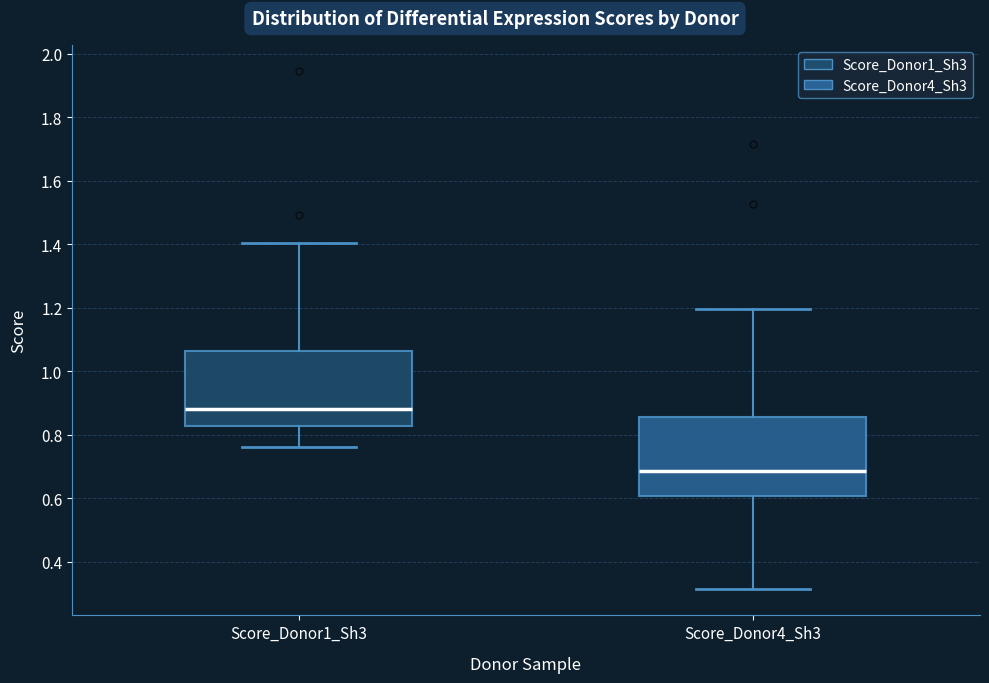

Reading left to right, transcribe this box plot: for each box, give where its median line is, the range the box spans, and where its two whiskers end, as read against the y-axis. The values are not printed on the chart, so give them approximately, as read against the axis.

Score_Donor1_Sh3: median 0.88, box 0.82 to 1.06, whiskers 0.76 to 1.40
Score_Donor4_Sh3: median 0.68, box 0.60 to 0.86, whiskers 0.32 to 1.20